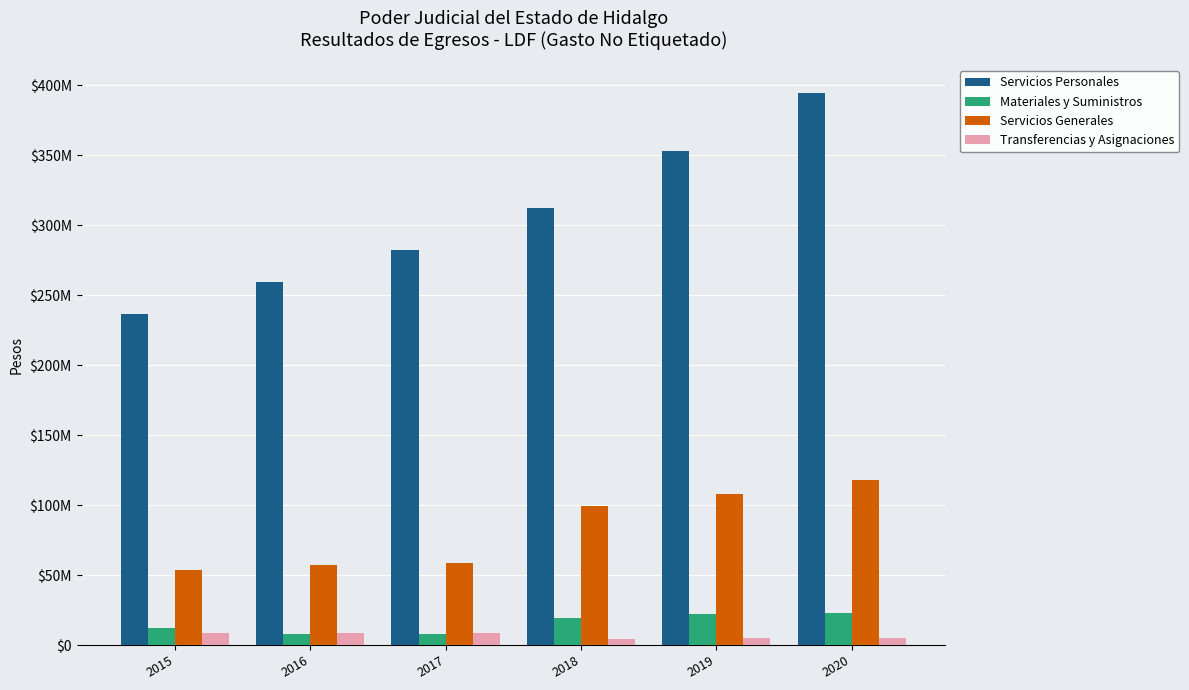

What is the value of the Materiales y Suministros bar at the 6th from the left?

22985076.9